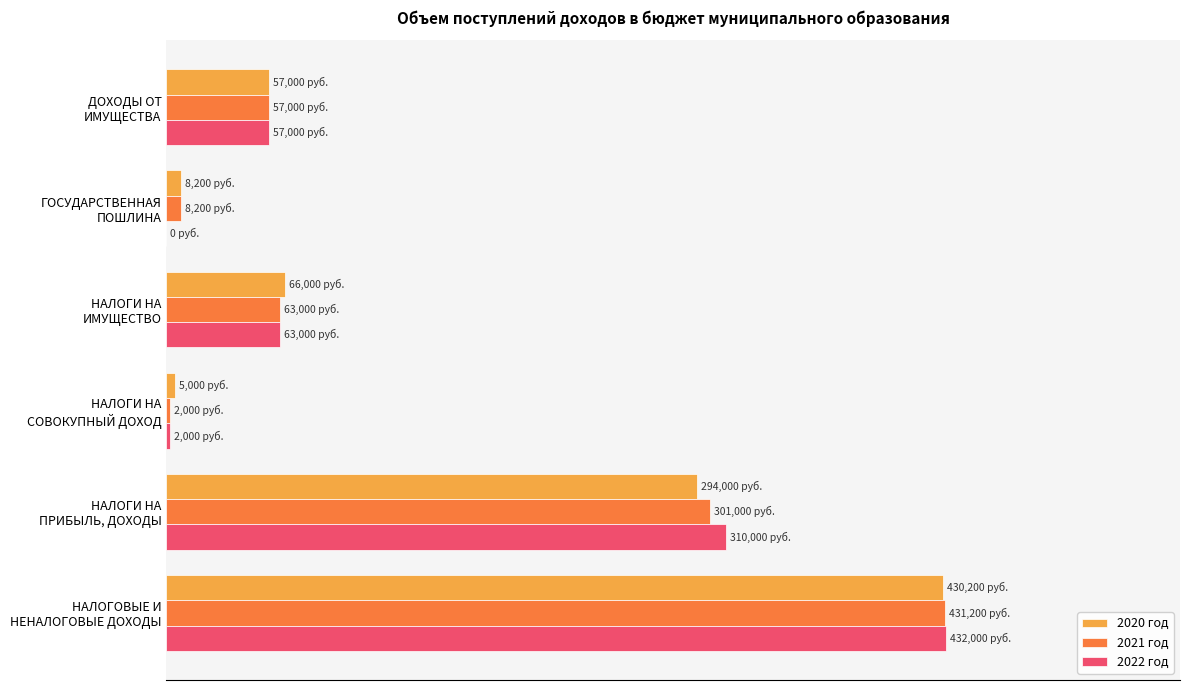

How many groups of bars are there?

6